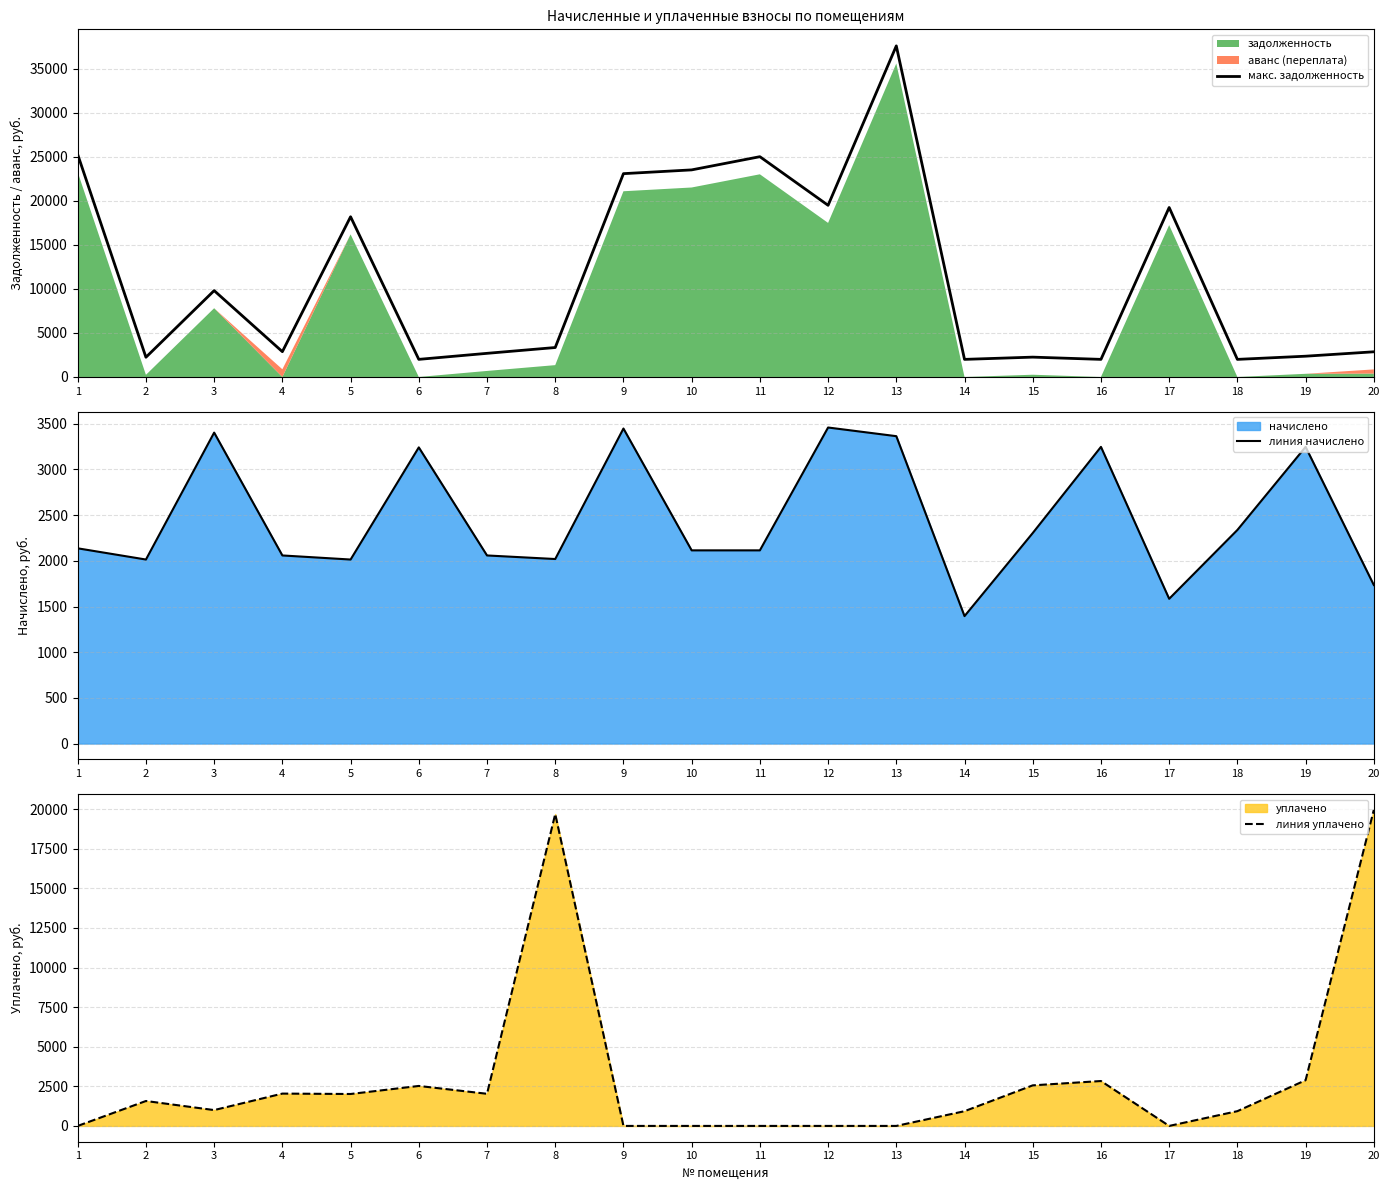

In линия начислено, how many points are higher than both neighbors (excluding endpoints)?

6